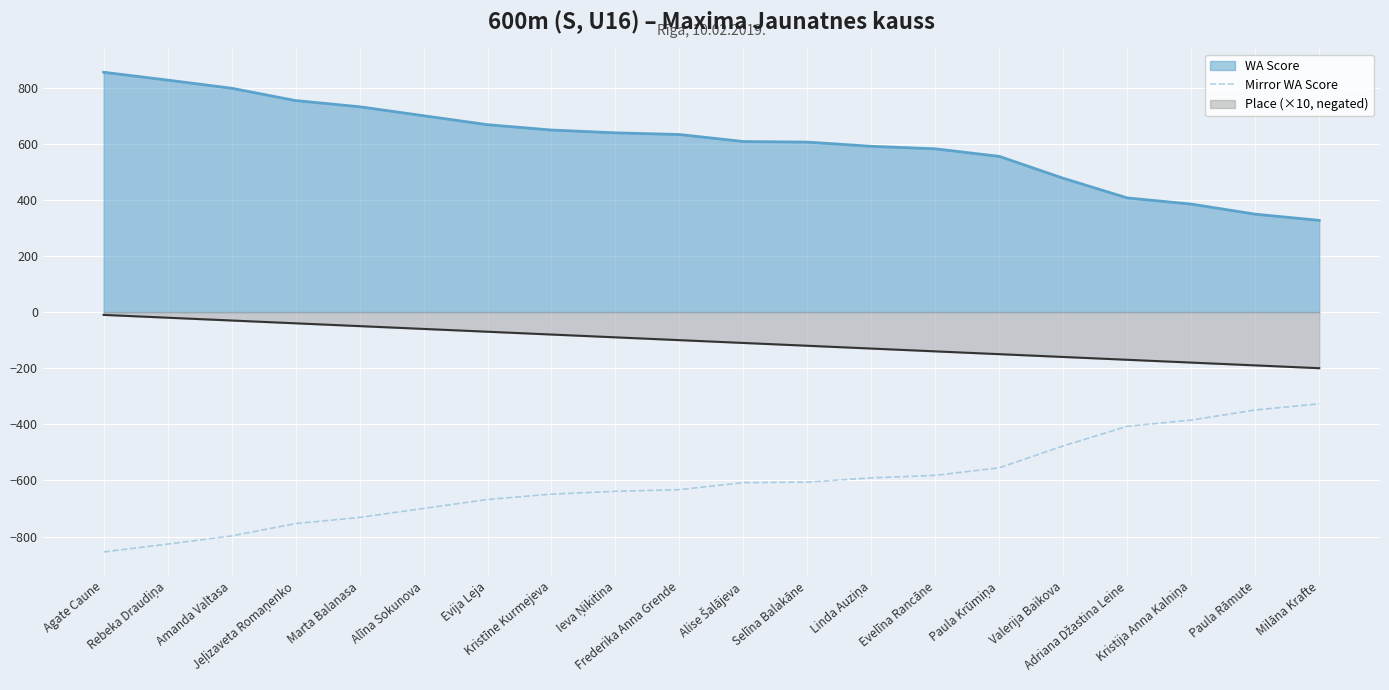

Rank the series by their average value, from highest to lowest.

WA Score, Place (×10, negated), Mirror WA Score